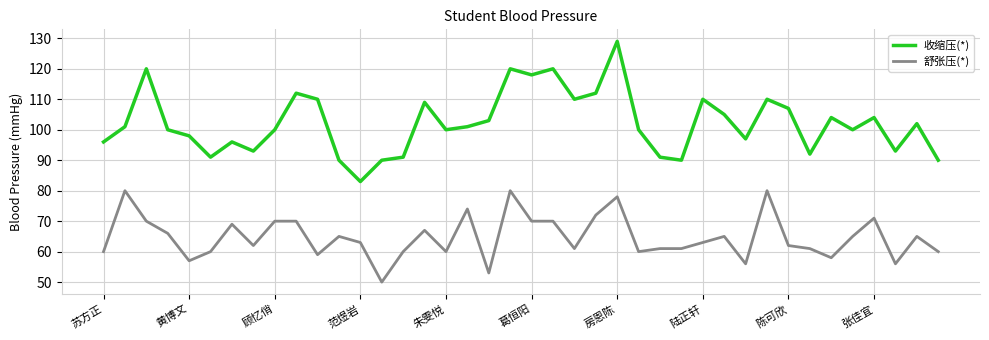

Which series has the widest spread of values?

收缩压(*)